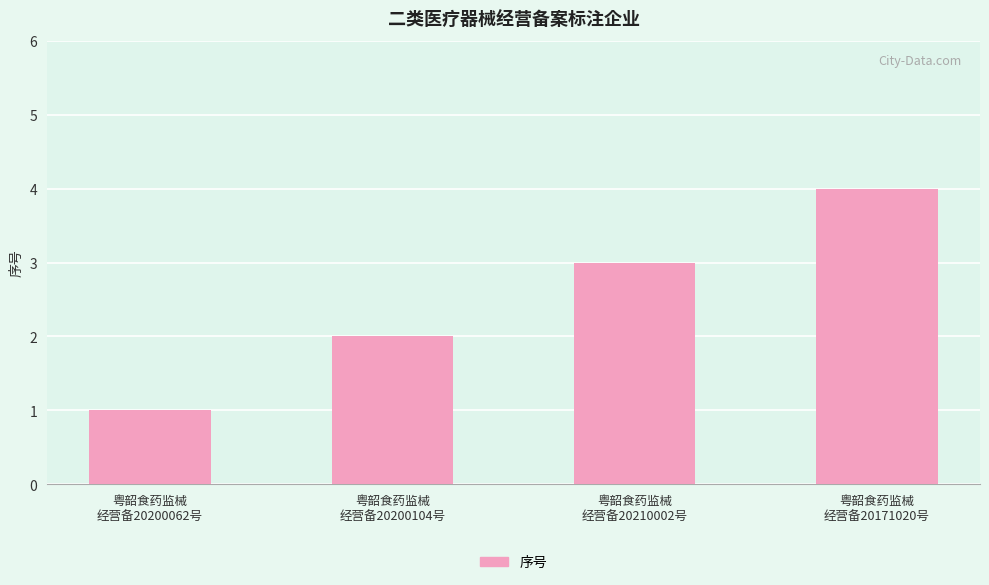

What is the sum of the values at 粤韶食药监械
经营备20171020号 and 粤韶食药监械
经营备20210002号?

7